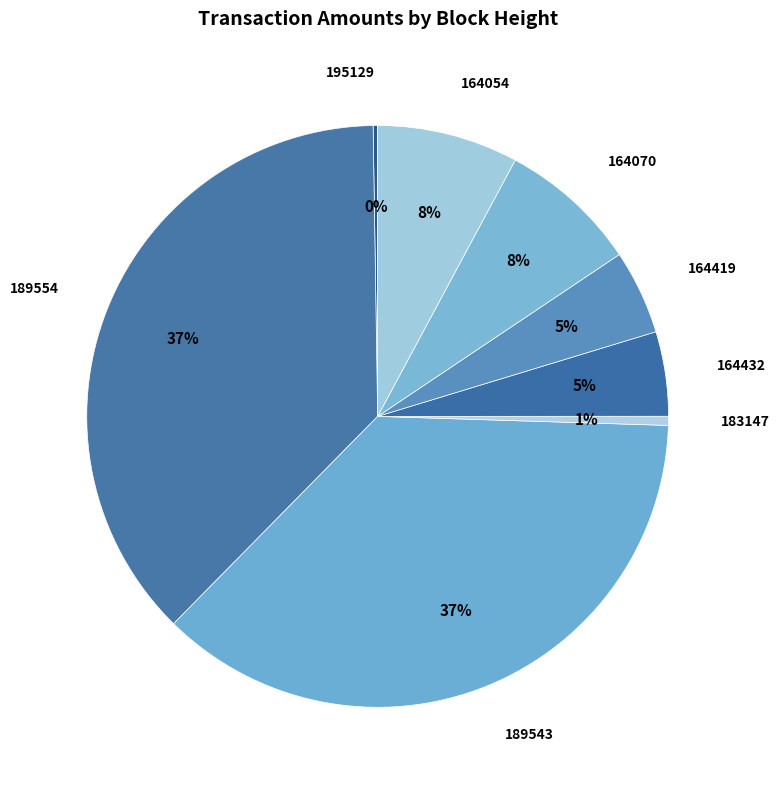

Combined, do 189554 and 189543 account for over 50%?

Yes